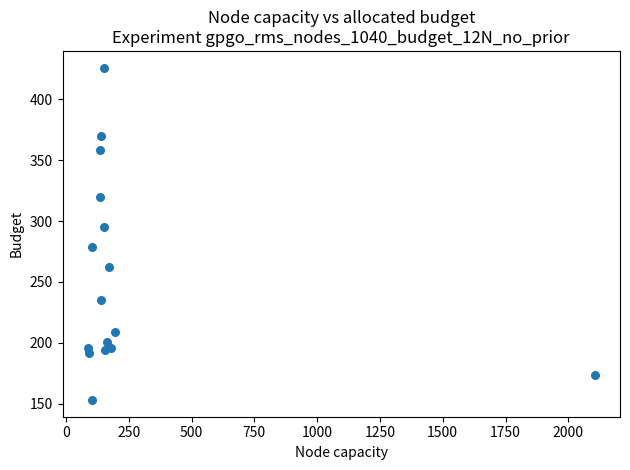

What Y value in the scatter plot is closest to 289?

295